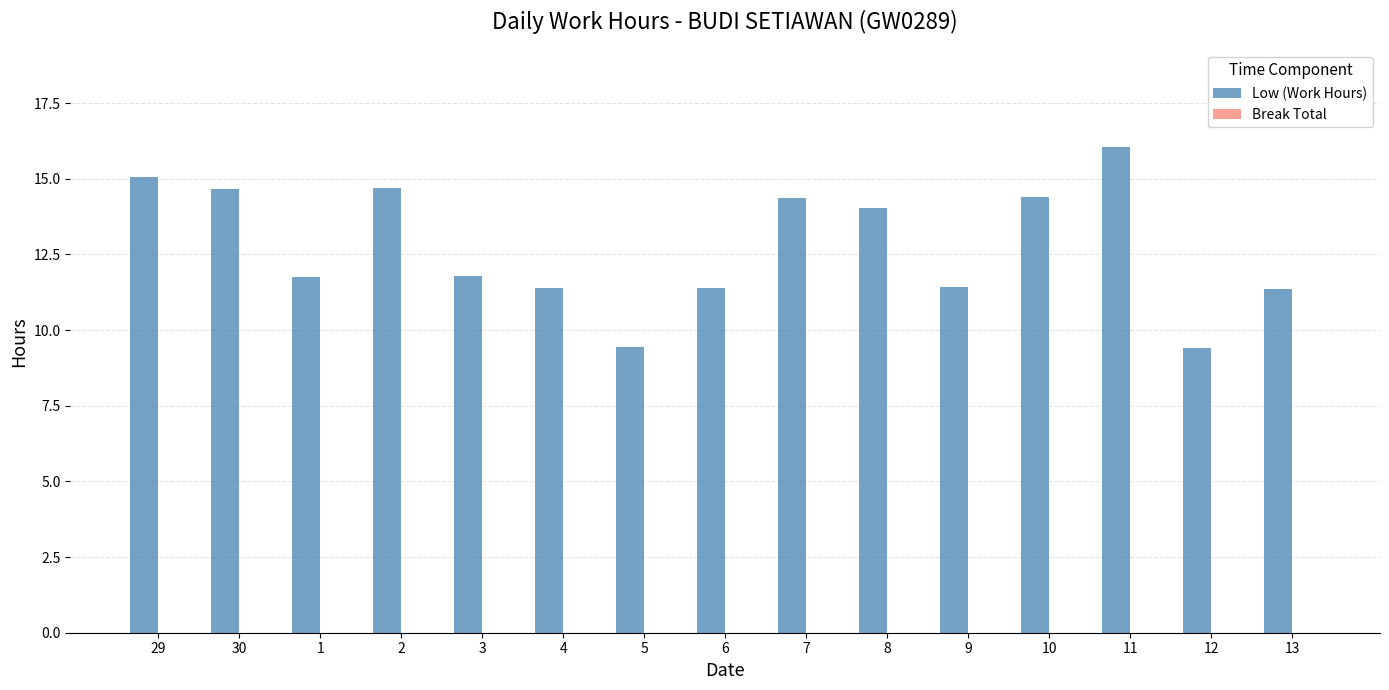

What is the difference between the maximum and minimum values?

6.6